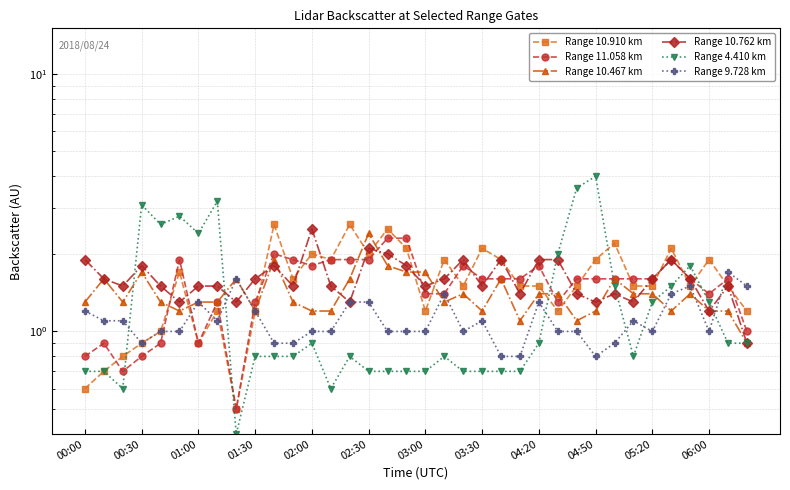

Which series has the largest total across all categories?

Range 10.762 km